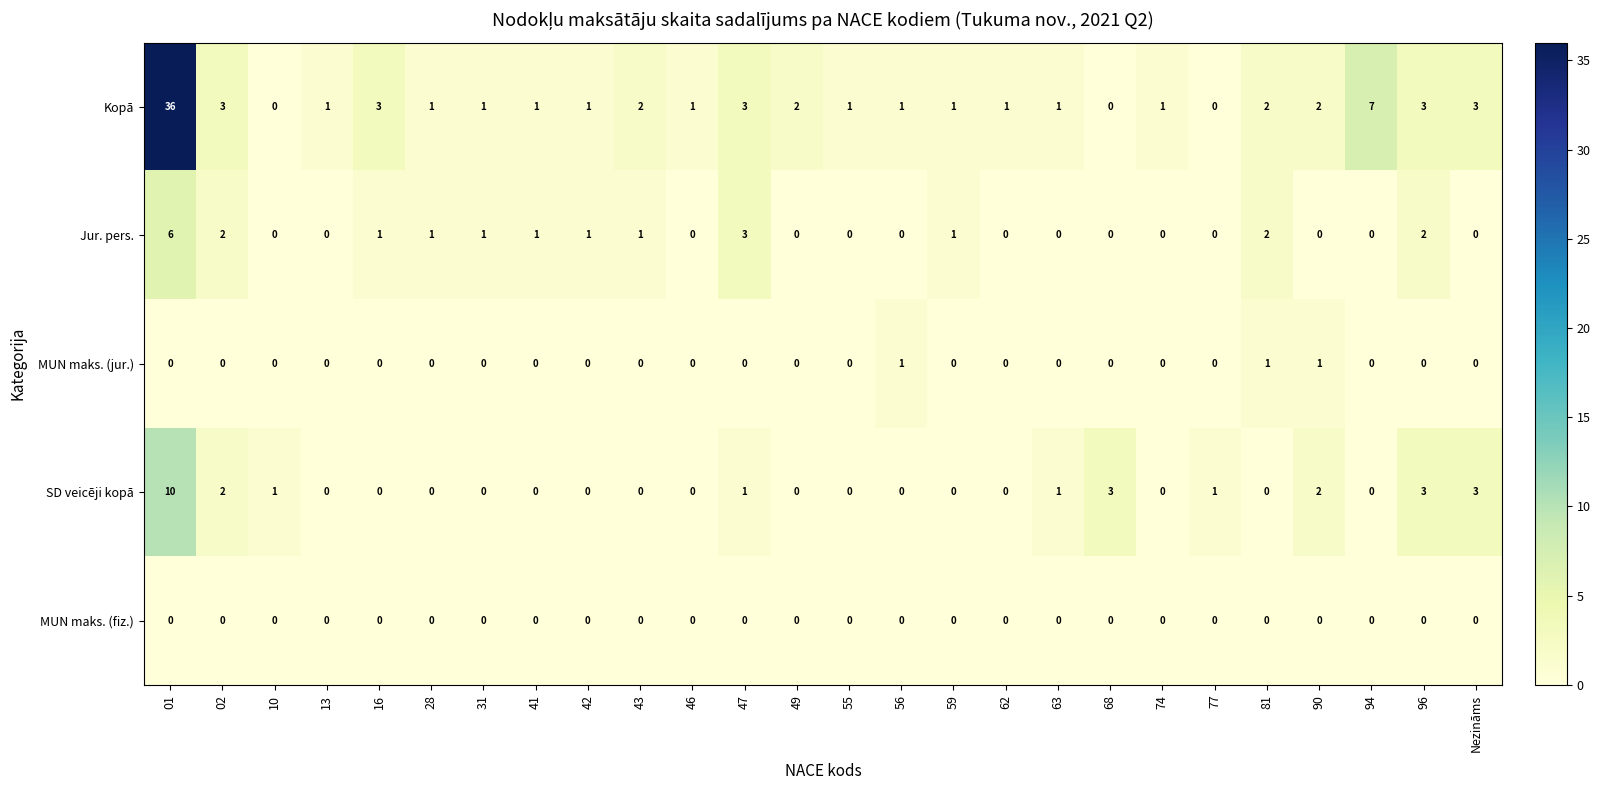

True or false: MUN maks. (jur.) has a value of 0 at 59.

True